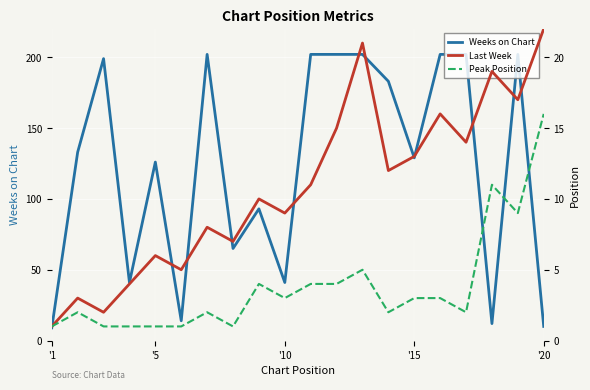

The Weeks on Chart series shows 126 at '5. True or false?

True